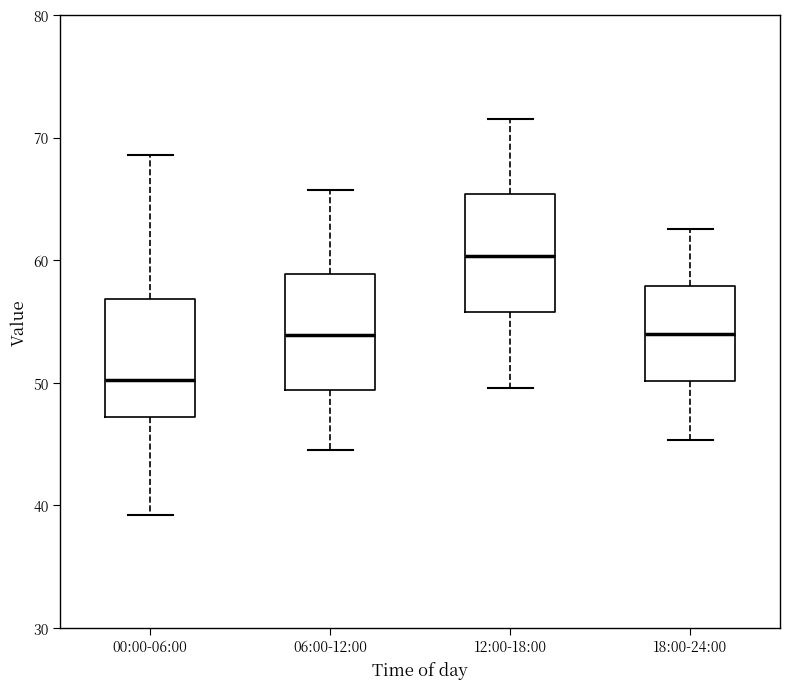

Where is the lower edge of the box for 00:00-06:00 on the y-axis? The values are not printed on the chart, so give them approximately, as read against the axis.

47